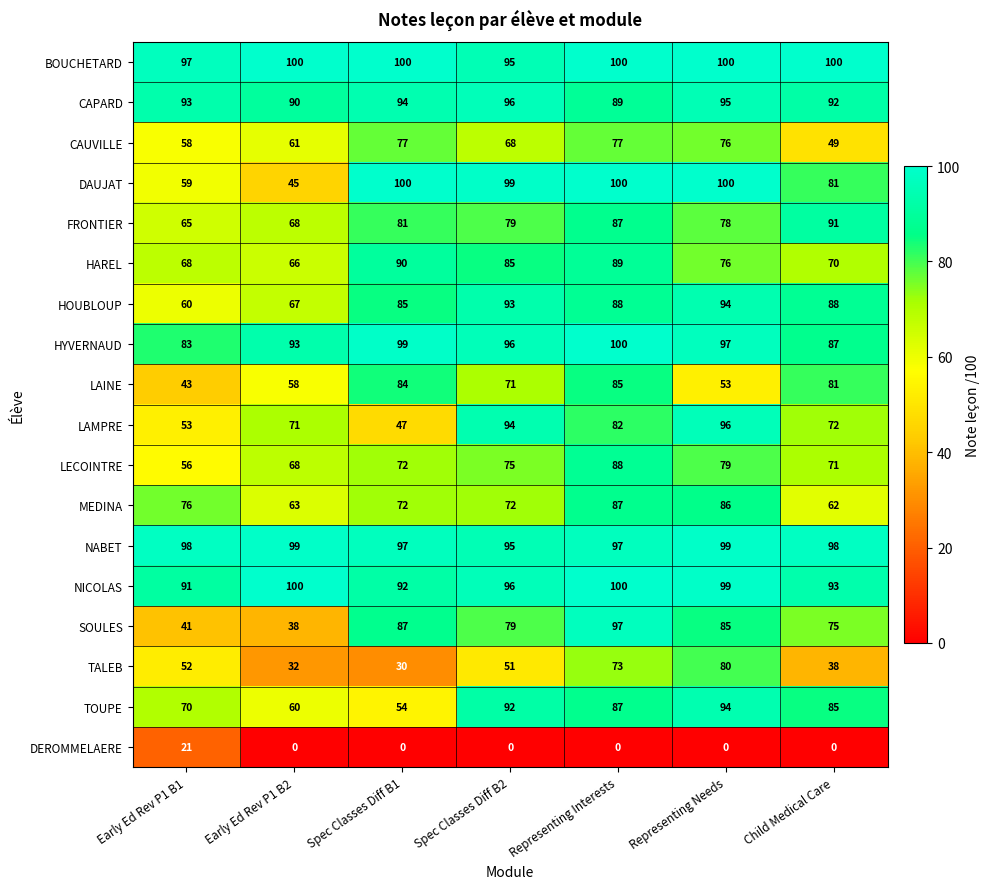

Which series changed the most between Representing Needs and Child Medical Care?

TALEB